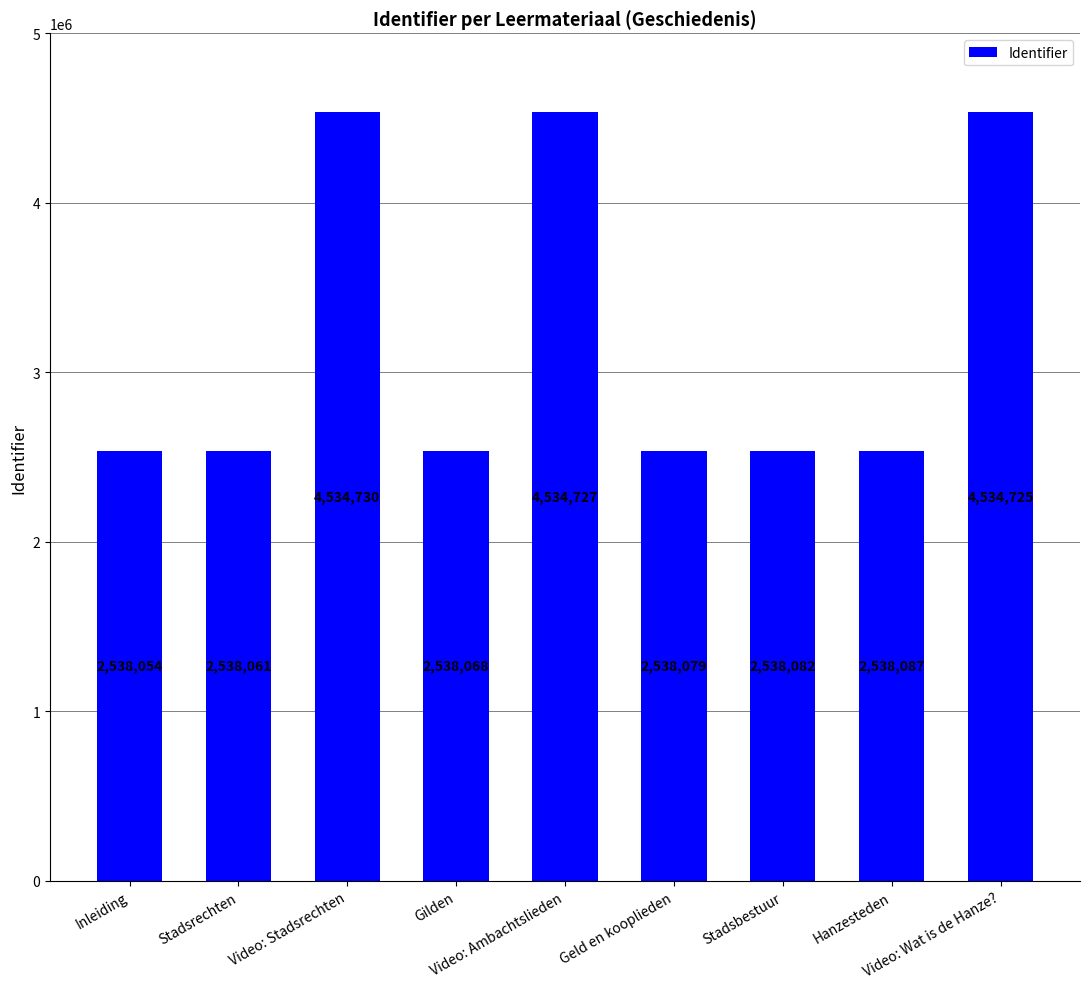

The value at Gilden is 4237808. True or false?

False